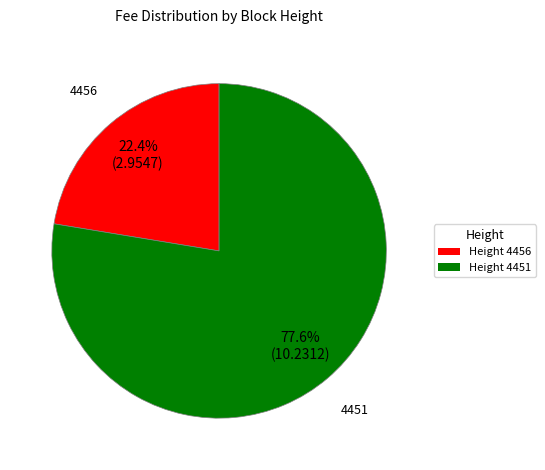

Does 4451 represent more than half of the total?

Yes